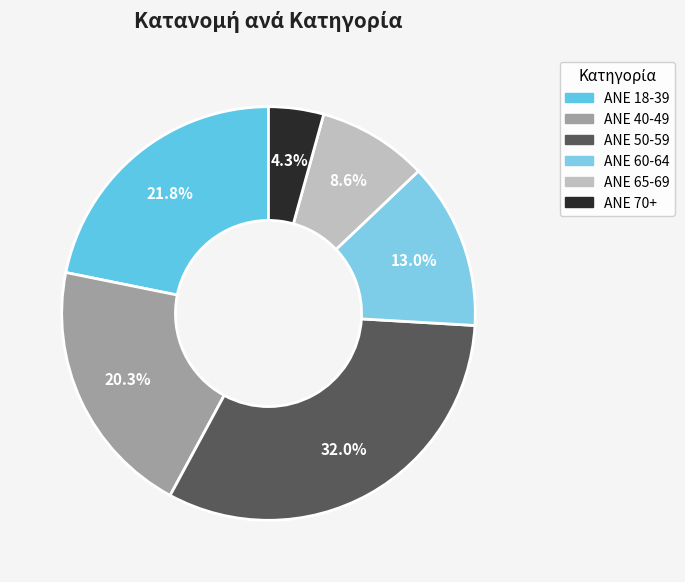

What is the ratio of the value at ANE 50-59 to the value at ANE 70+?

7.4